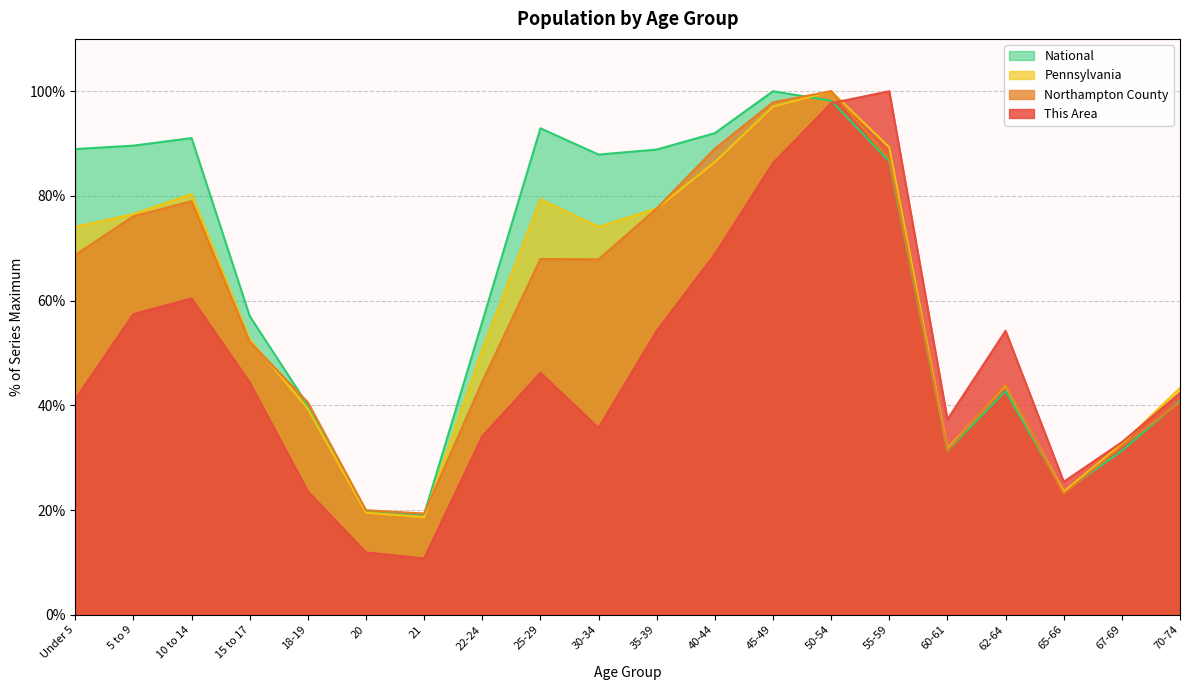

The This Area series shows 3.0 at 20. True or false?

False